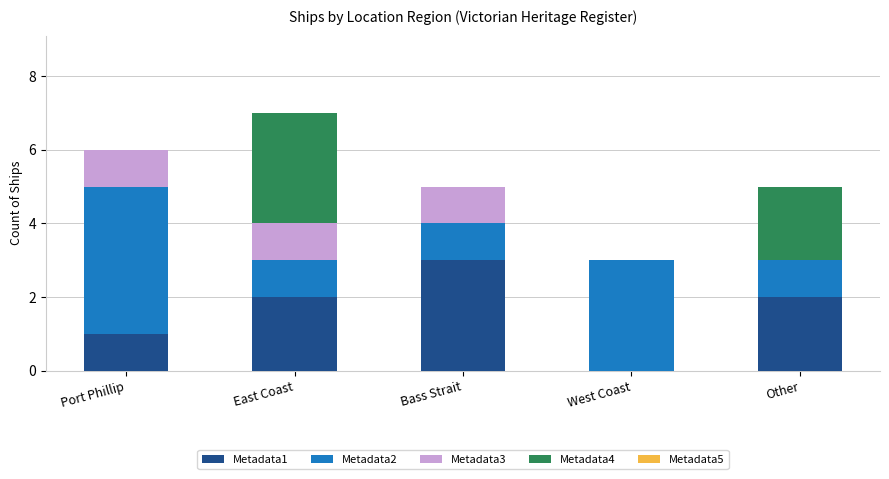

Reading right to left, what are the values for Metadata1?

Other=2	West Coast=0	Bass Strait=3	East Coast=2	Port Phillip=1